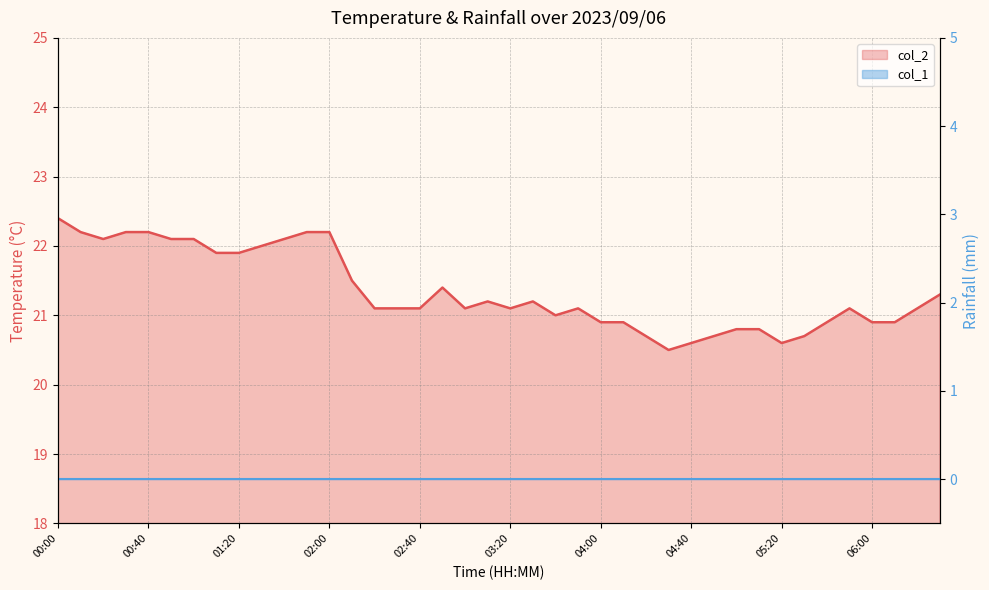

Where is the first local minimum?

00:20